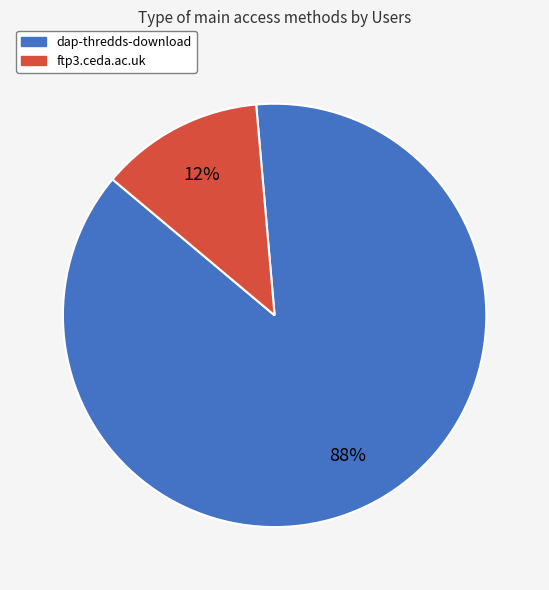

To the nearest percent, what is the combined percentage of ftp3.ceda.ac.uk and dap-thredds-download?

100%